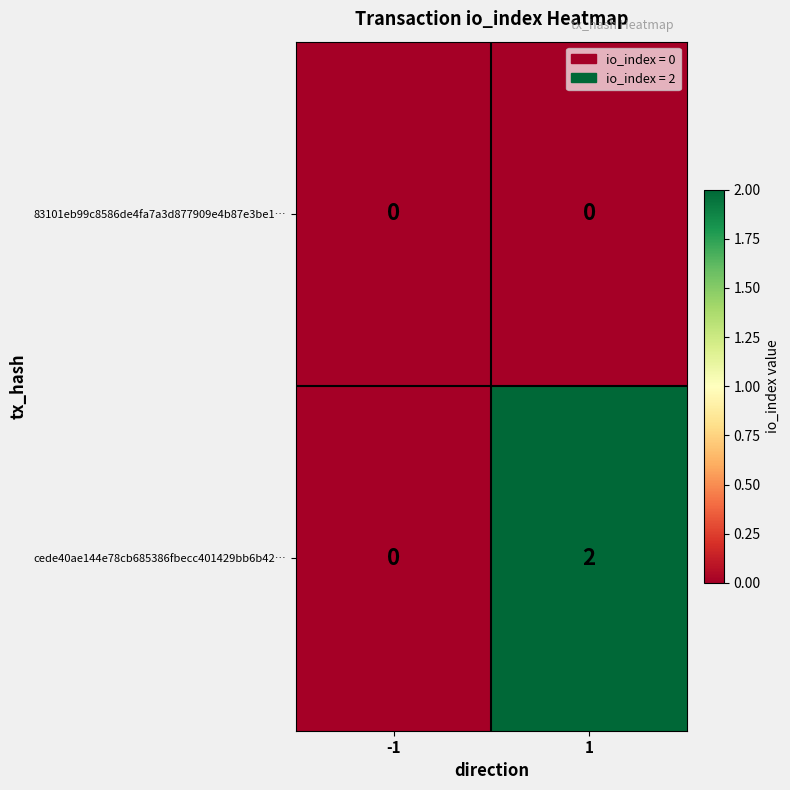

How many data points does each series have?

2